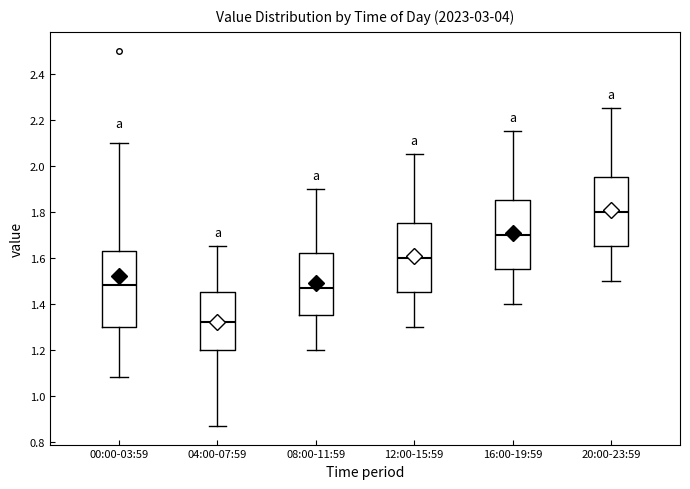

Where is the lower edge of the box for 12:00-15:59 on the y-axis? The values are not printed on the chart, so give them approximately, as read against the axis.

1.46